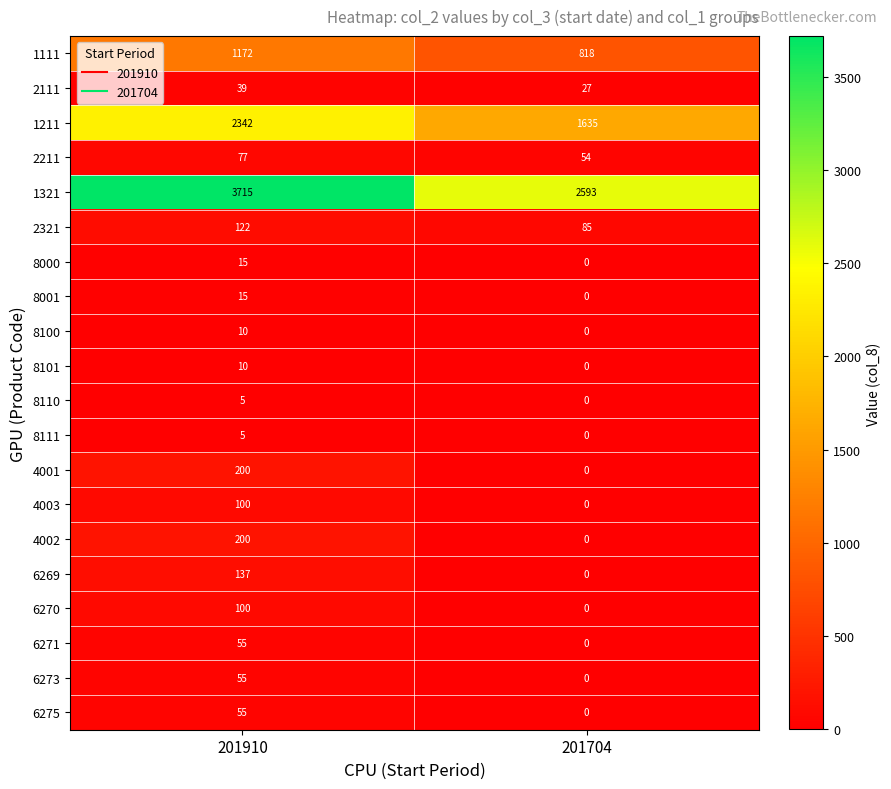

What is the spread (max minus min) of values at 201910?

3710